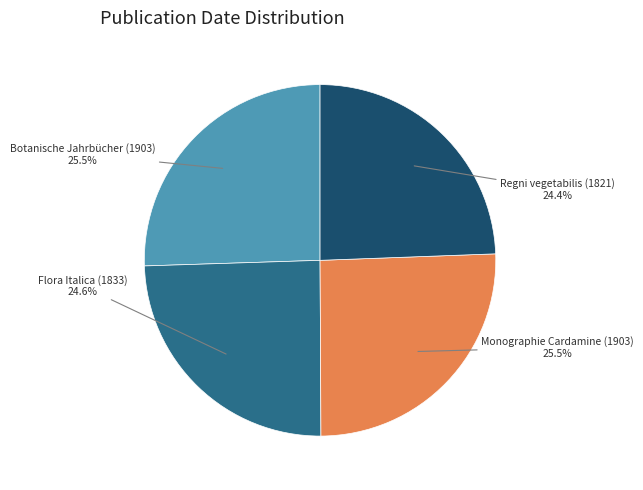

To the nearest percent, what is the combined percentage of Monographie Cardamine (1903) and Flora Italica (1833)?

50%